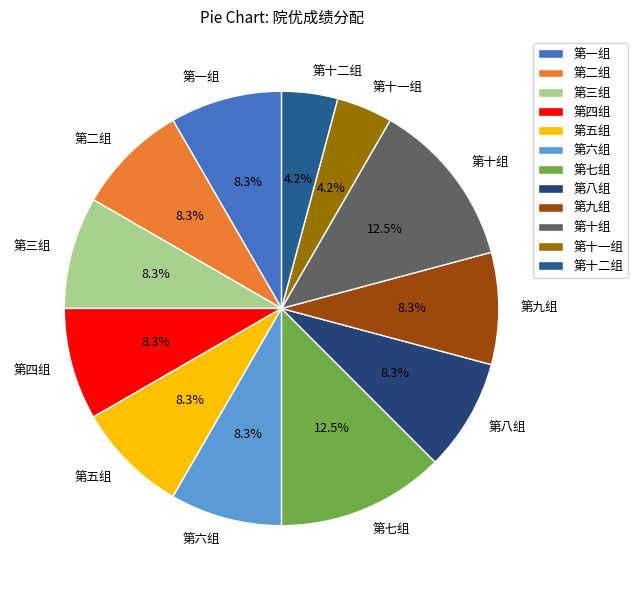

The 第五组 slice represents 8% of the pie. True or false?

True